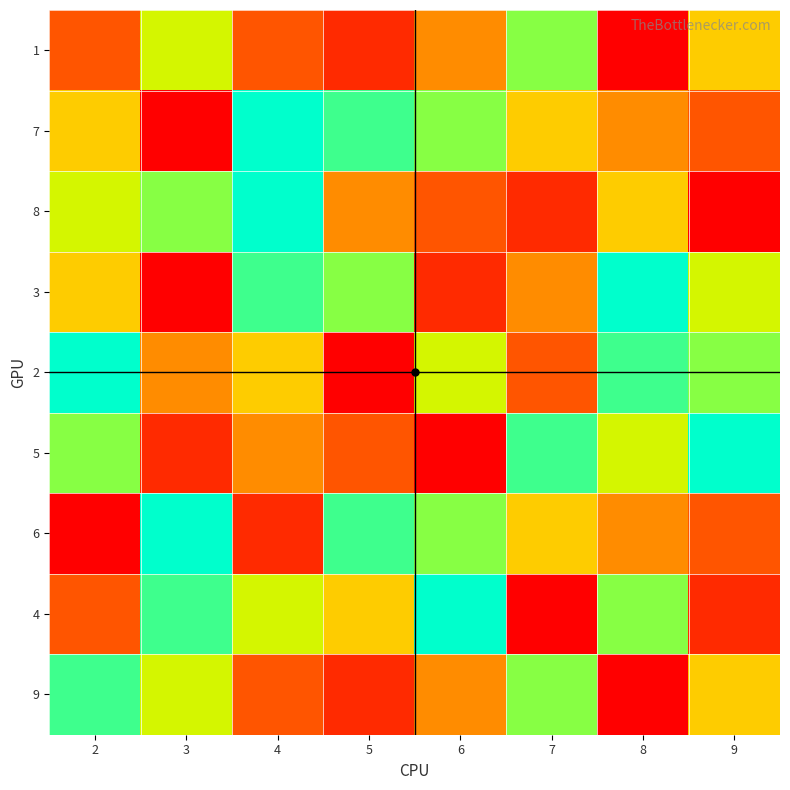

Reading left to right, list all the values displayed in this chart.

1: 2=3	3=6	4=3	5=2	6=4	7=7	8=1	9=5
7: 2=5	3=1	4=9	5=8	6=7	7=5	8=4	9=3
8: 2=6	3=7	4=9	5=4	6=3	7=2	8=5	9=1
3: 2=5	3=1	4=8	5=7	6=2	7=4	8=9	9=6
2: 2=9	3=4	4=5	5=1	6=6	7=3	8=8	9=7
5: 2=7	3=2	4=4	5=3	6=1	7=8	8=6	9=9
6: 2=1	3=9	4=2	5=8	6=7	7=5	8=4	9=3
4: 2=3	3=8	4=6	5=5	6=9	7=1	8=7	9=2
9: 2=8	3=6	4=3	5=2	6=4	7=7	8=1	9=5